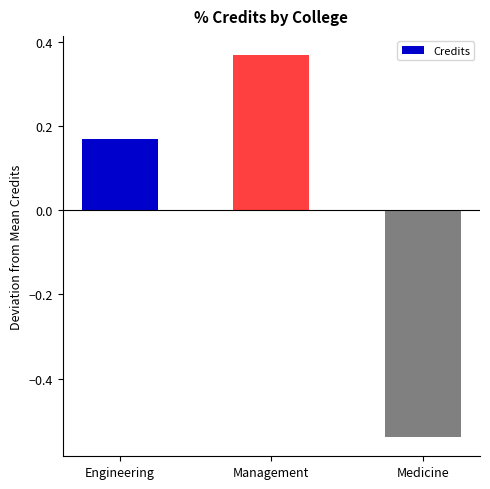

Is it true that the value at Medicine is -0.2?

False